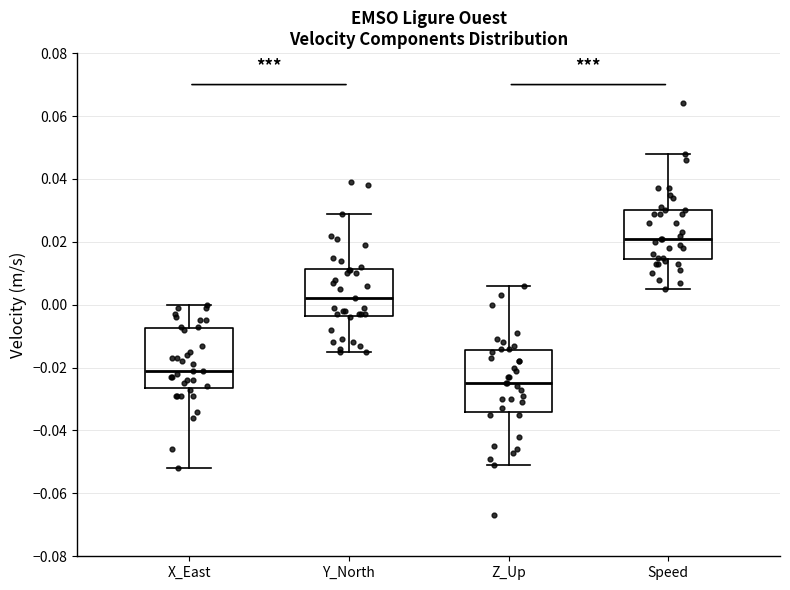

Reading left to right, transcribe this box plot: for each box, give where its median line is, the range the box spans, and where its two whiskers end, as read against the y-axis. The values are not printed on the chart, so give them approximately, as read against the axis.

X_East: median -0.020, box -0.026 to -0.008, whiskers -0.052 to 0.000
Y_North: median 0.002, box -0.004 to 0.012, whiskers -0.014 to 0.030
Z_Up: median -0.024, box -0.034 to -0.014, whiskers -0.050 to 0.006
Speed: median 0.022, box 0.014 to 0.030, whiskers 0.006 to 0.048